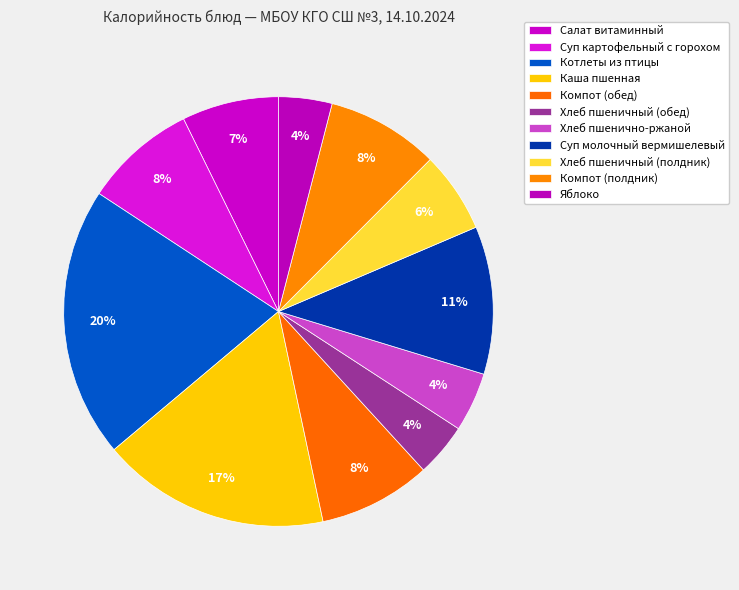

Is it true that Каша пшенная is 17% of the pie?

True